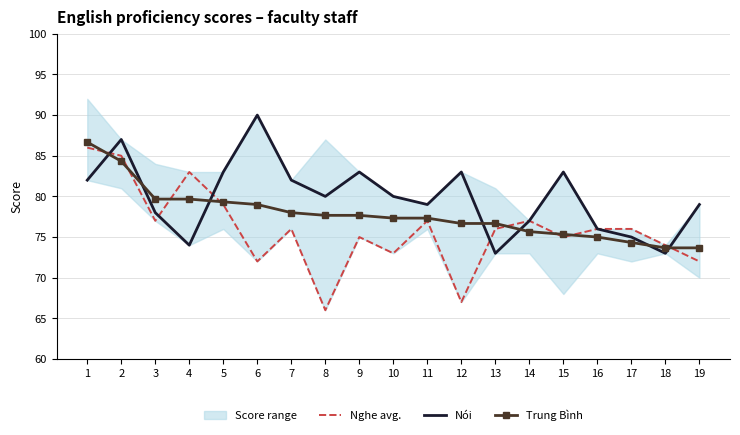

Is the value of Nói at 12 greater than the value of Nghe at 17?

Yes